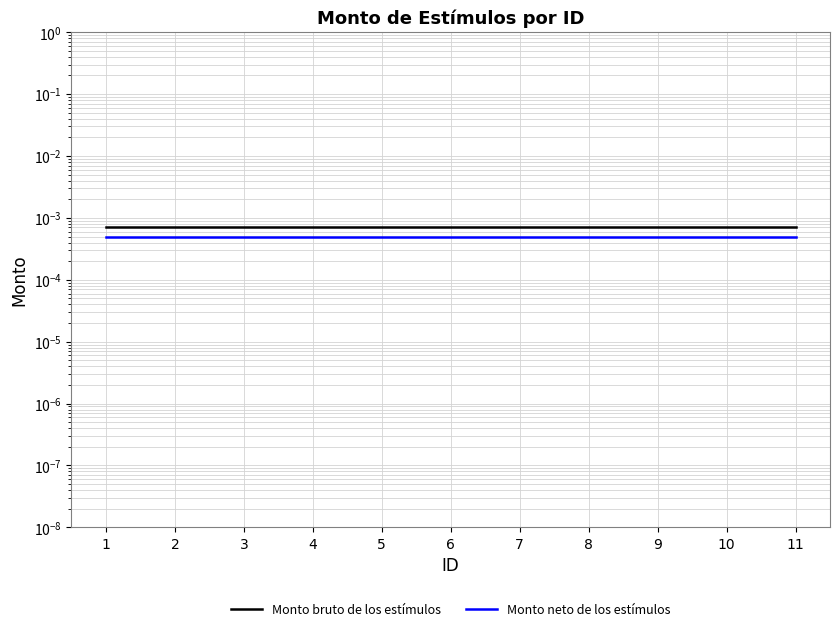

Reading left to right, extract all data points from this chart.

Monto bruto de los estímulos: 1=0.0	2=0.0	3=0.0	4=0.0	5=0.0	6=0.0	7=0.0	8=0.0	9=0.0	10=0.0	11=0.0
Monto neto de los estímulos: 1=0.0	2=0.0	3=0.0	4=0.0	5=0.0	6=0.0	7=0.0	8=0.0	9=0.0	10=0.0	11=0.0